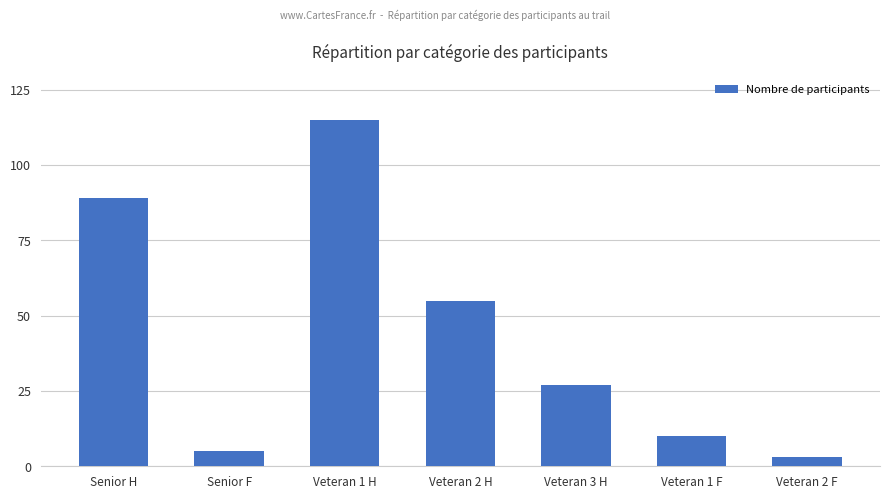

True or false: the data shows 5 at Senior F.

True